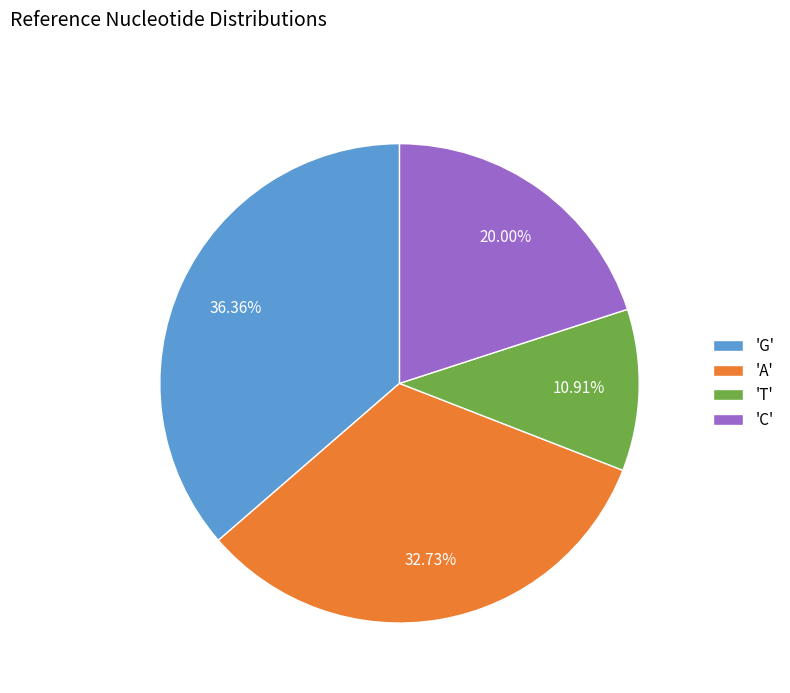

Which category has the smallest portion of the pie?

'T'